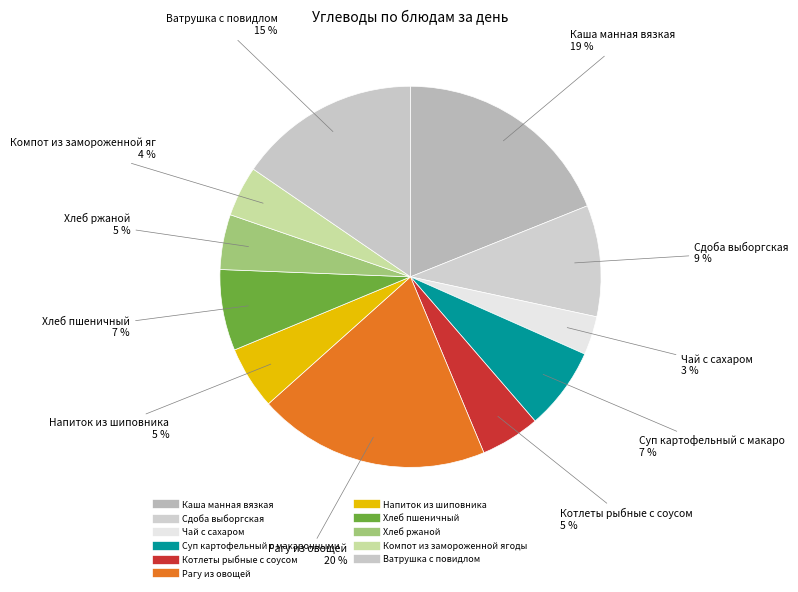

What is the smallest slice in the pie chart?

Чай с сахаром